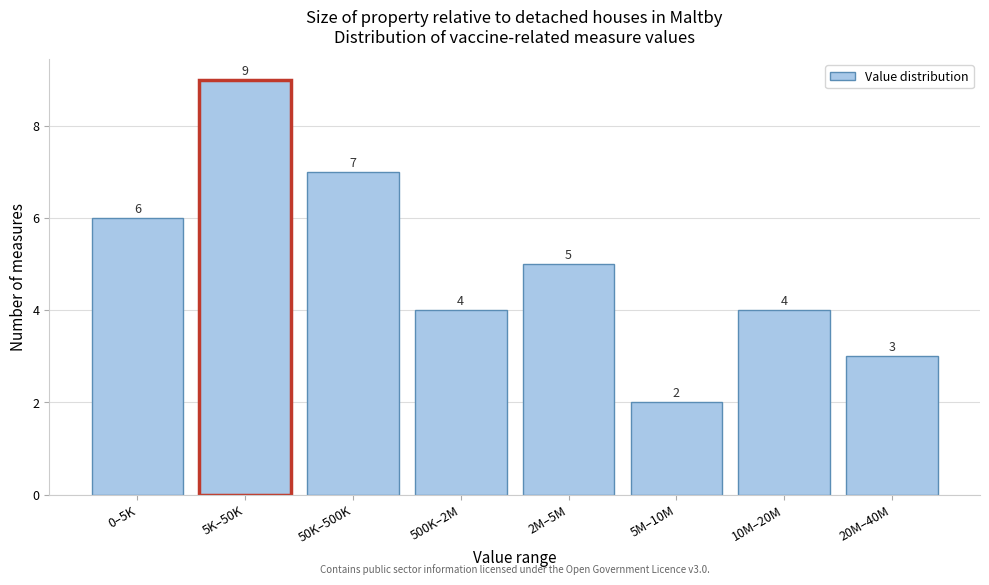

Reading left to right, transcribe all the data shown in this chart.

6	9	7	4	5	2	4	3